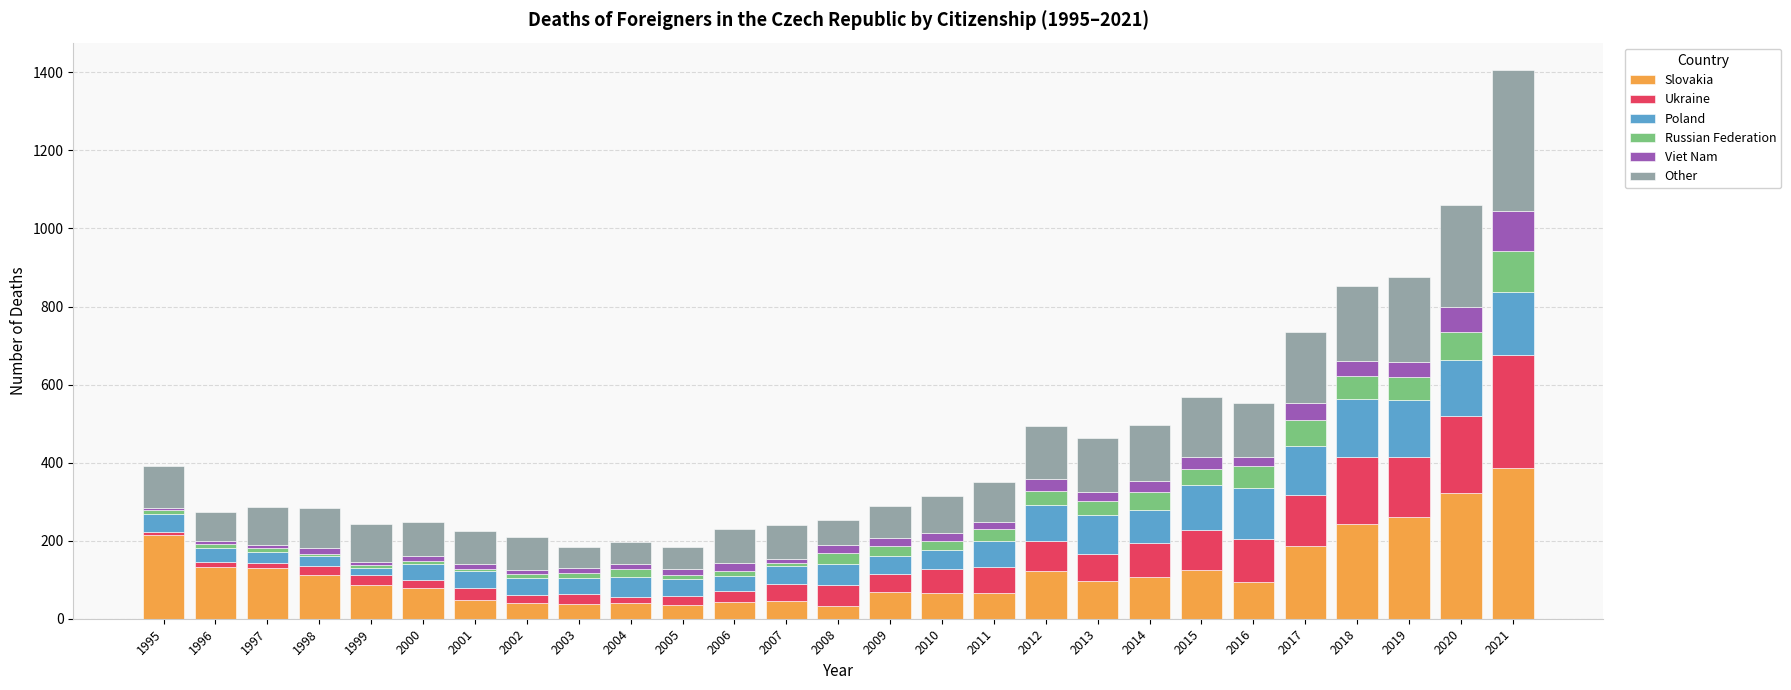

What is the total value across all series at 2018?

852